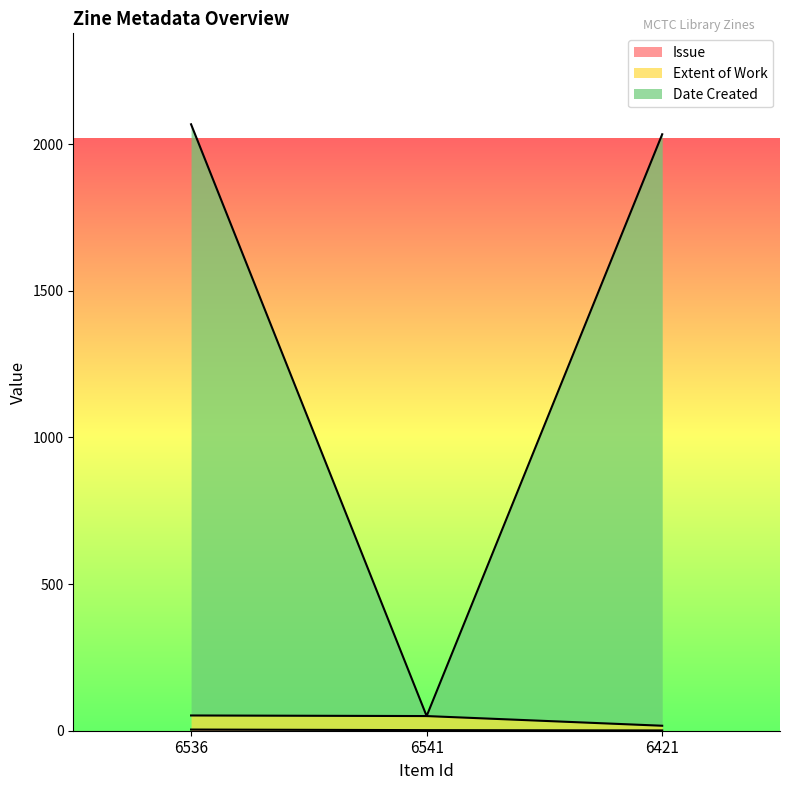

At which category does the chart reach its peak across all series?

6536